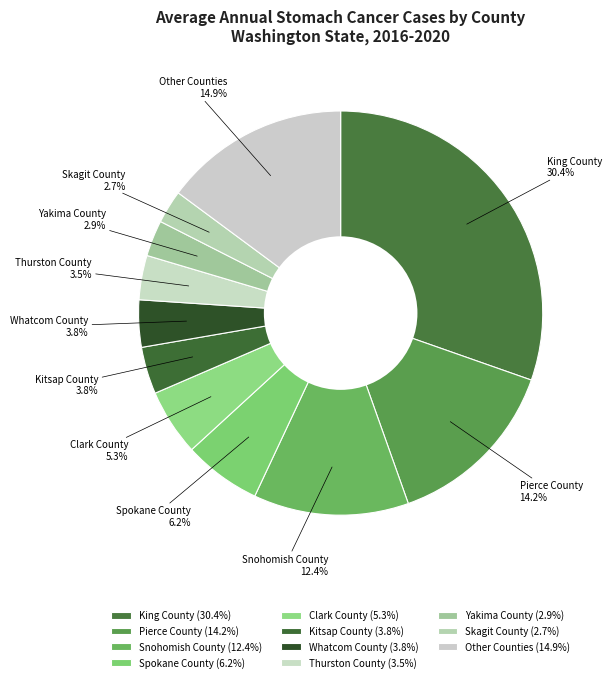

Does any single category account for the majority?

No